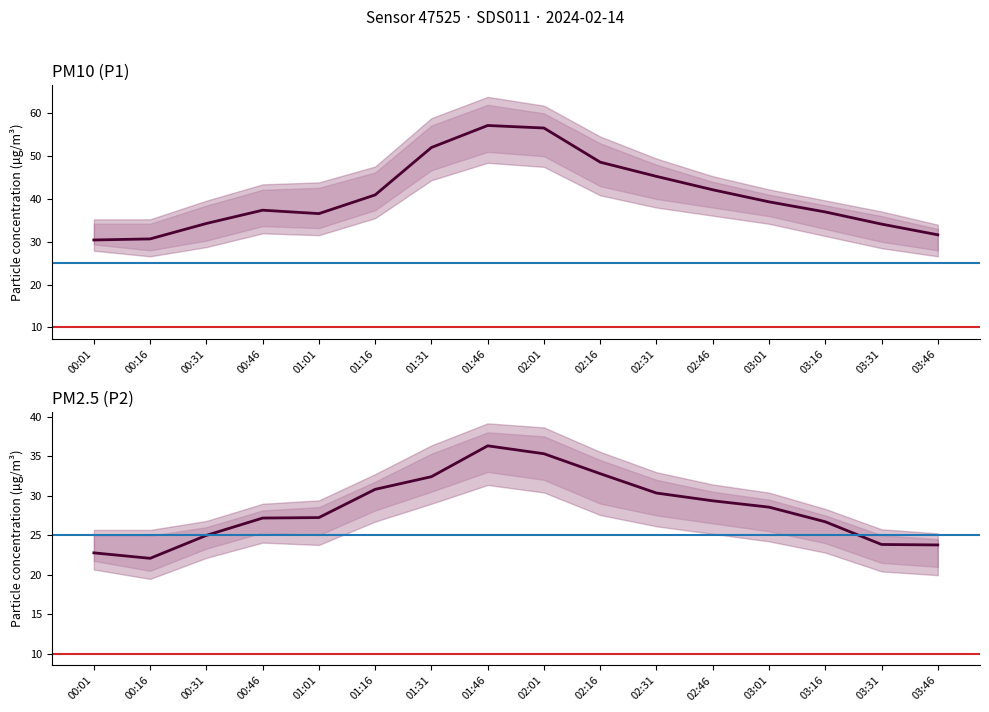

True or false: P1 has more than 1 interior local peaks.

True